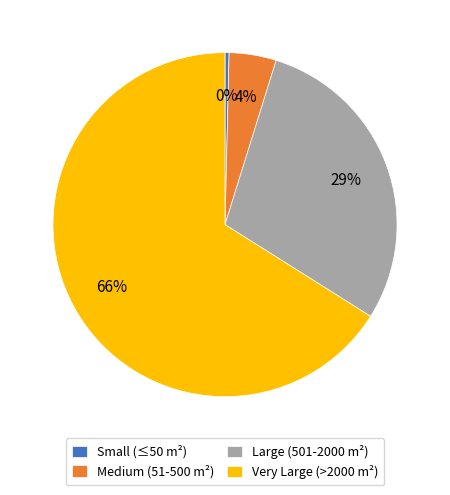

Does any single category account for the majority?

Yes